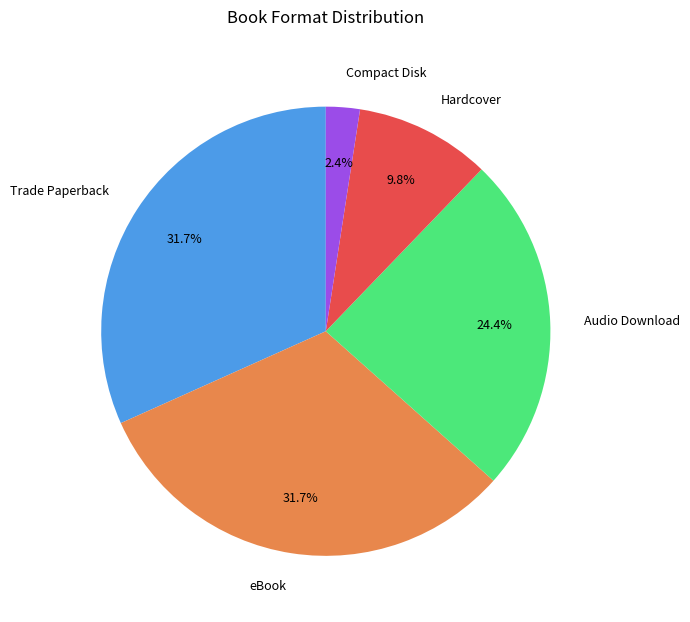

To the nearest percent, what is the average slice percentage?

20%